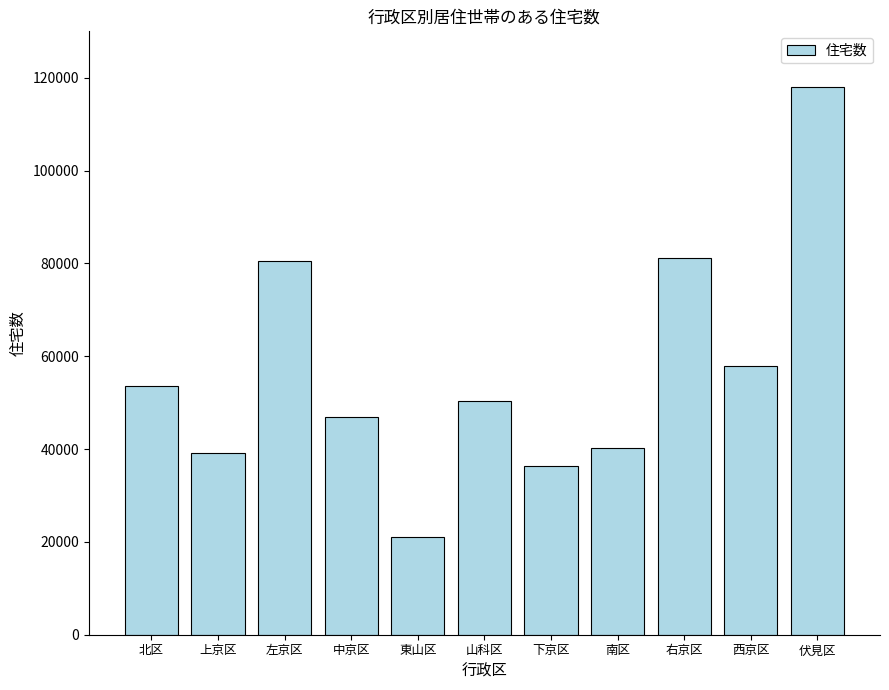

Count the number of data series in this chart.

1